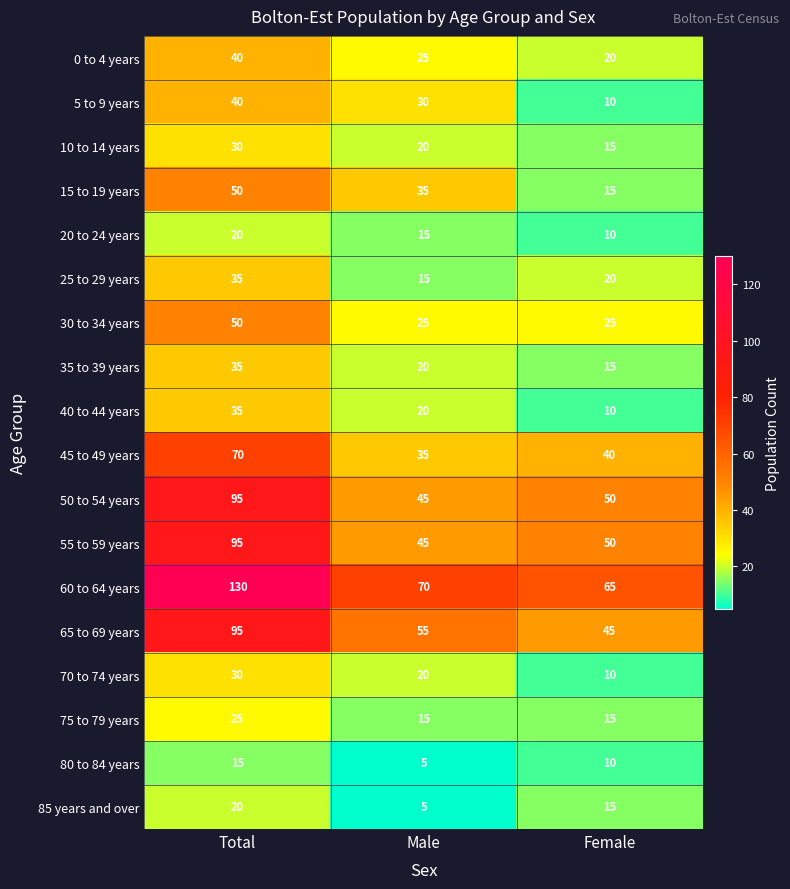

Rank the categories by 10 to 14 years value from highest to lowest.

Total, Male, Female